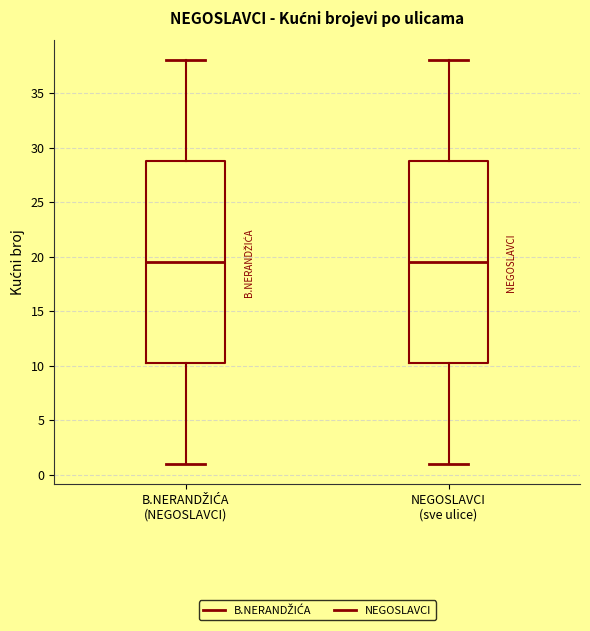

Where does the lower whisker of the box for B.NERANDŽIĆA (NEGOSLAVCI) end on the y-axis? The values are not printed on the chart, so give them approximately, as read against the axis.

1.0